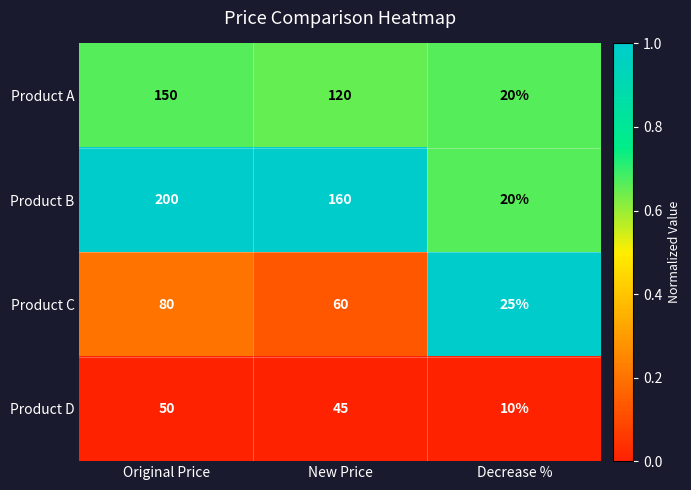

The value of Product A at New Price is 120. True or false?

True